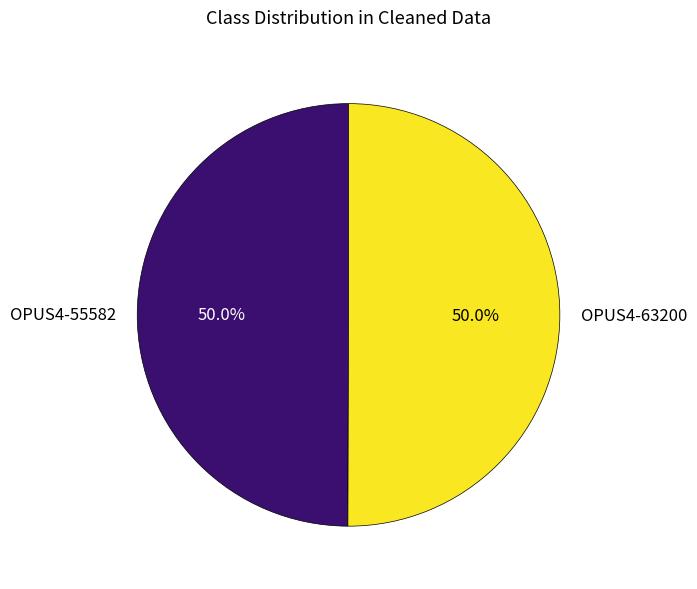

To the nearest percent, what percentage of the pie is OPUS4-55582?

50%